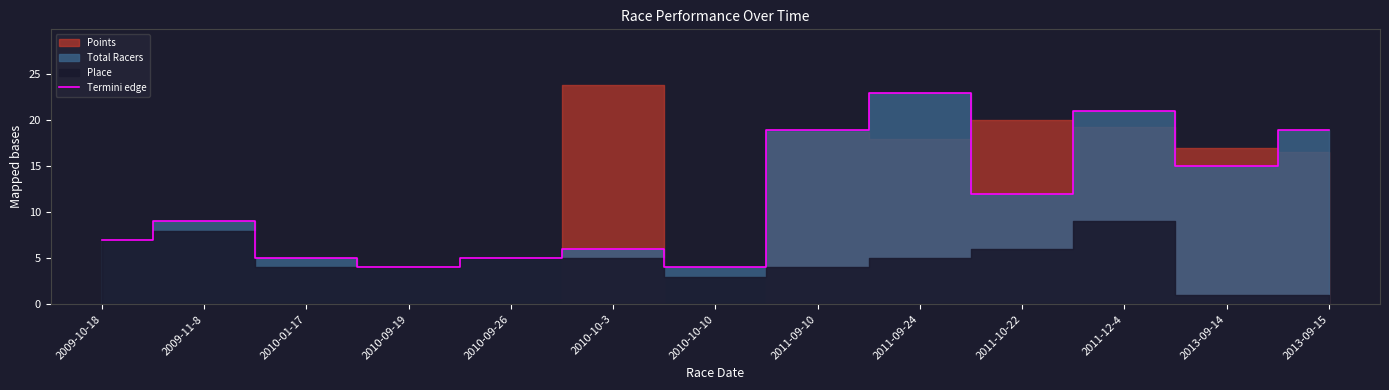

What is the difference between the maximum and second lowest values?

19